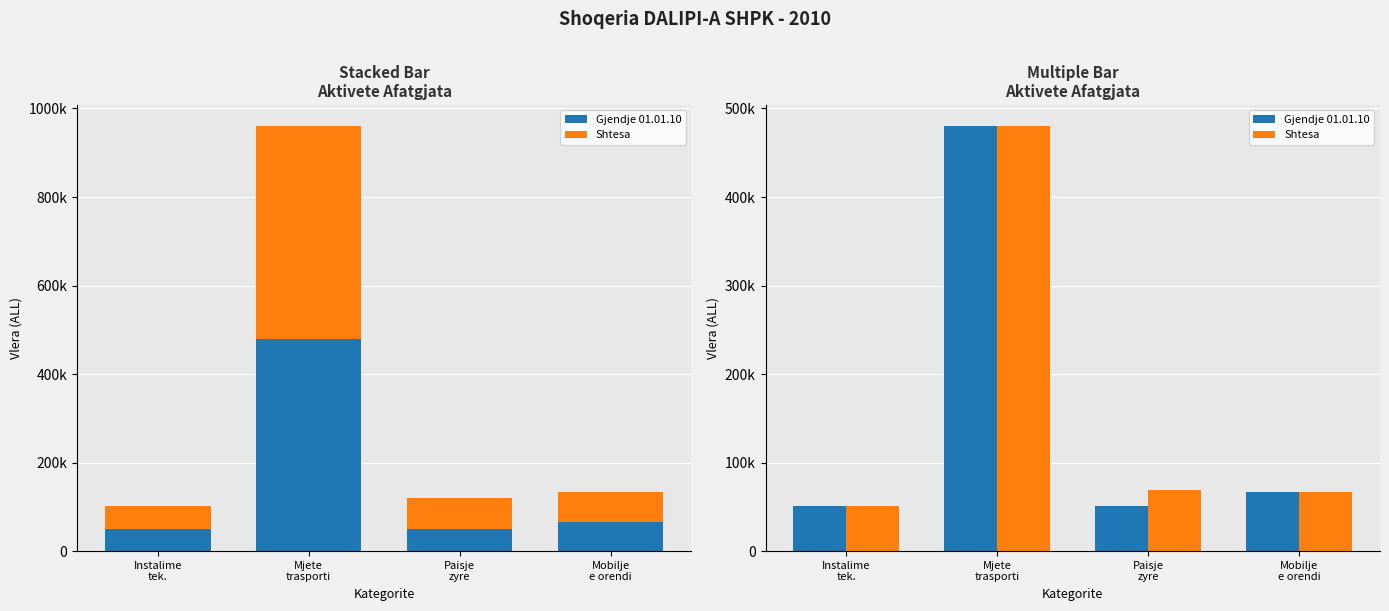

What is the label of the 4th bar from the right?

Instalime
tek.